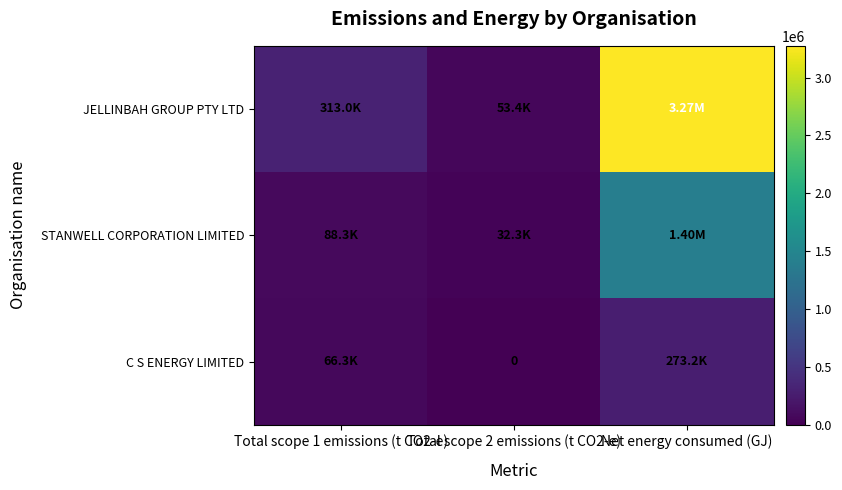

How many data points in C S ENERGY LIMITED are above 66293?

1